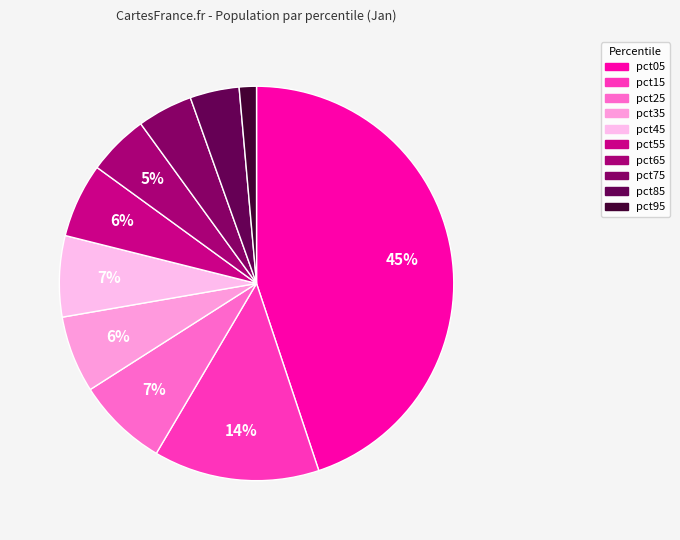

Which slice is the smallest?

pct95